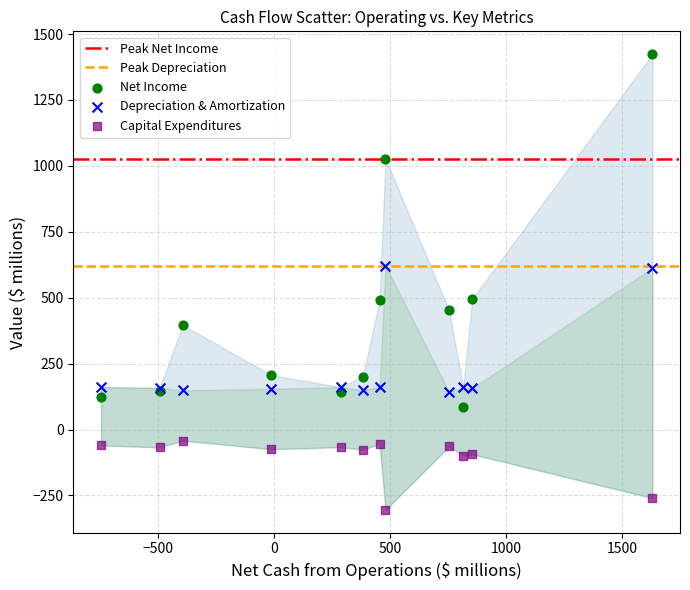

What is the X range (max minus min) for the scatter plot?

2373.9